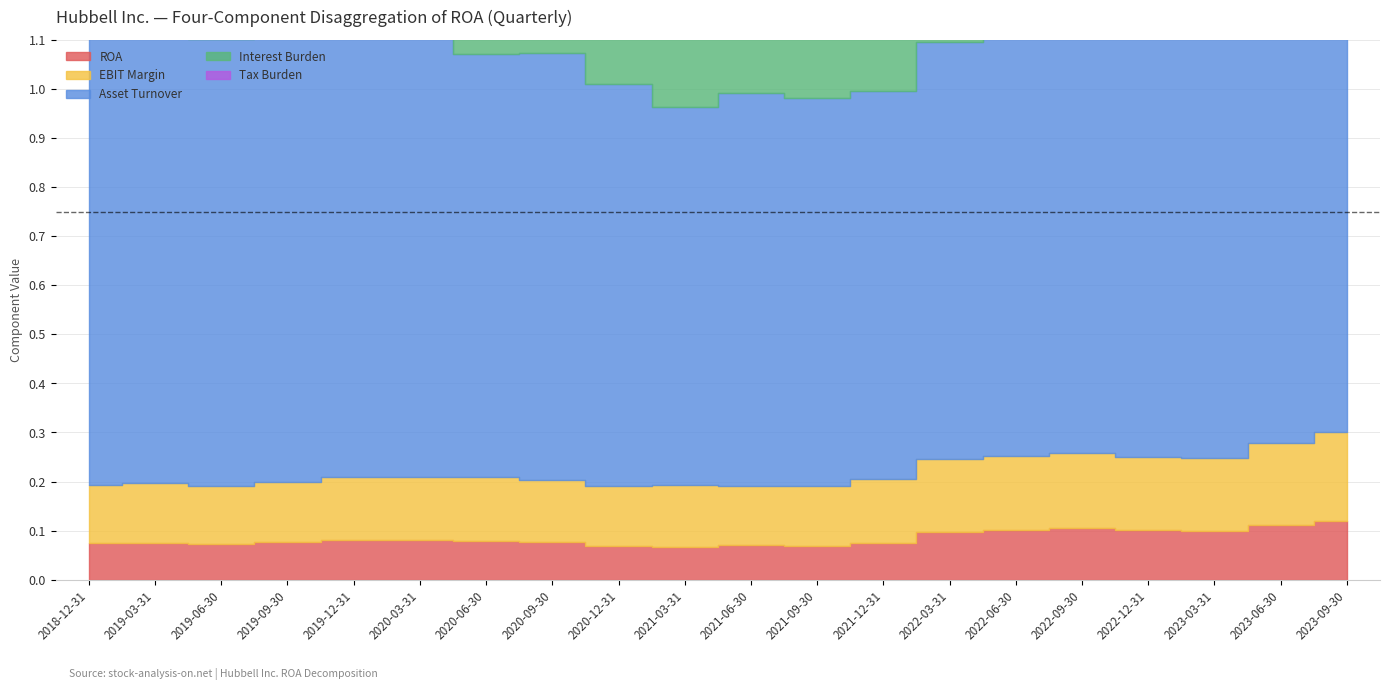

Which series has the largest range (max minus min)?

Asset Turnover